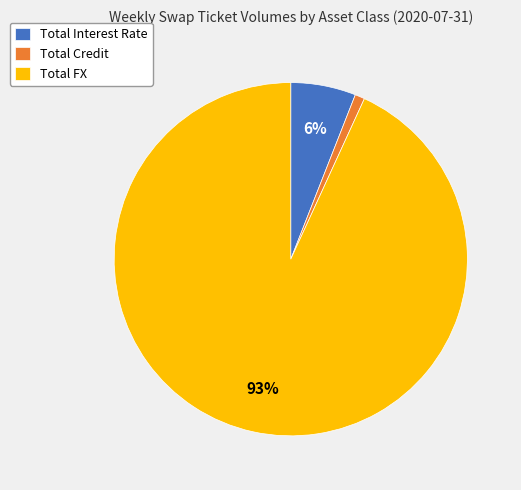

To the nearest percent, what is the difference between the largest and smallest slice percentages?

92%